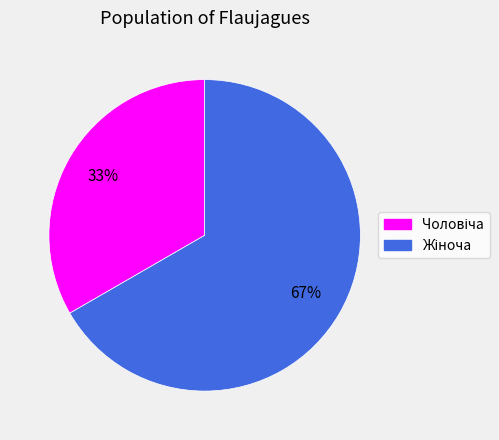

To the nearest percent, what is the average slice percentage?

50%